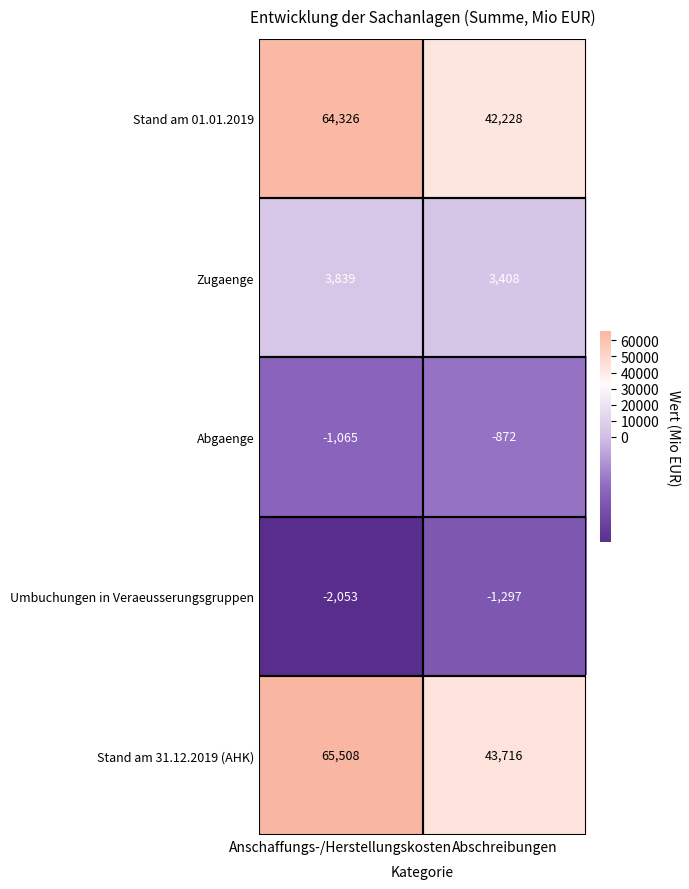

What is the total value across all series at Anschaffungs-/Herstellungskosten?

130555